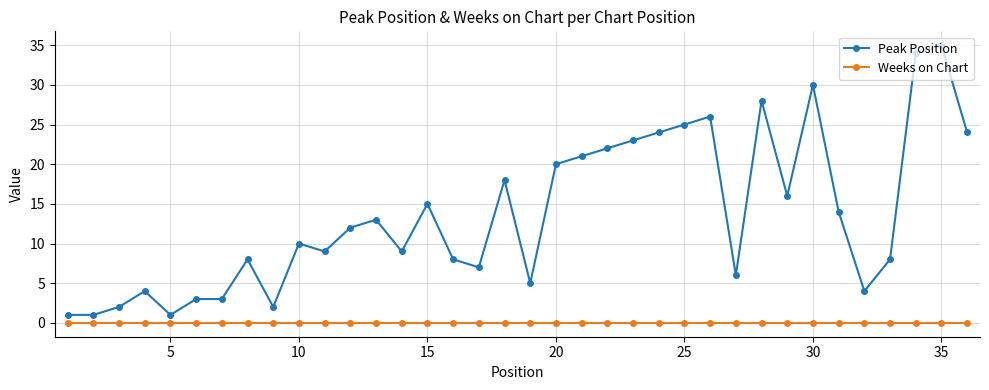

List the series in order of their overall mean, lowest first.

Weeks on Chart, Peak Position